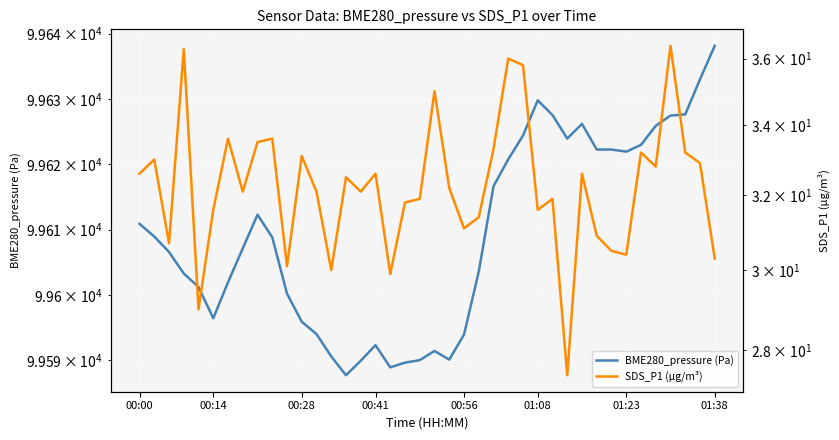

True or false: BME280_pressure (Pa) and SDS_P1 (µg/m³) intersect in this chart.

False